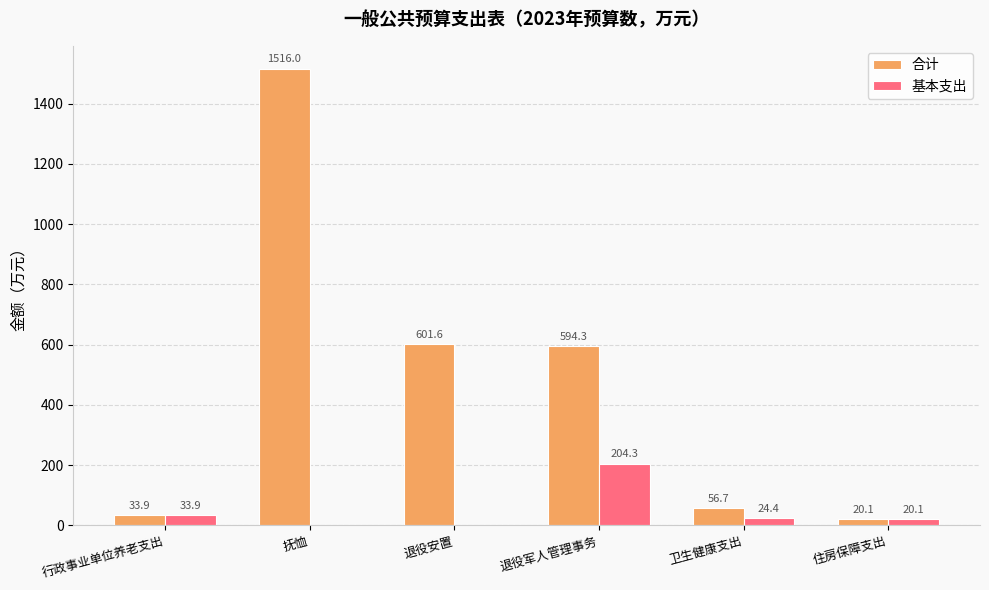

Are the bars grouped side by side (vs. stacked)?

Yes